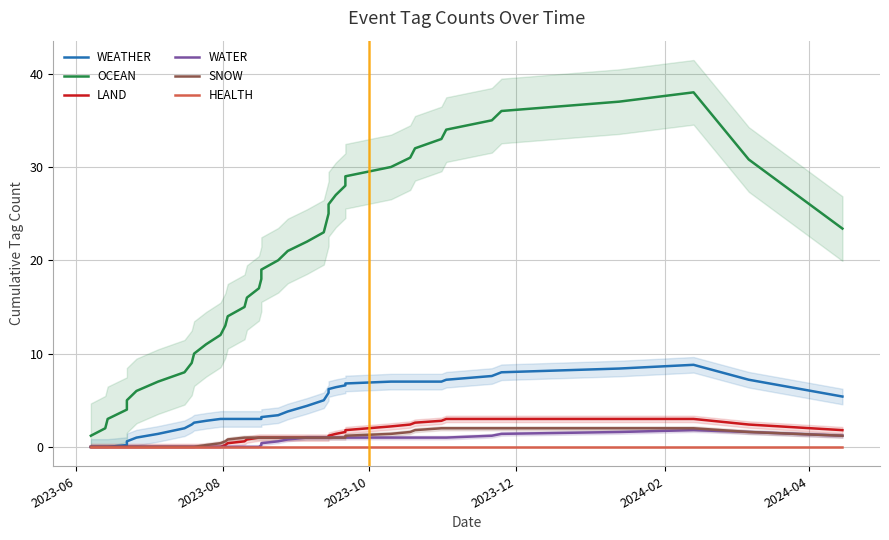

What is the maximum value shown in the chart?

38.0